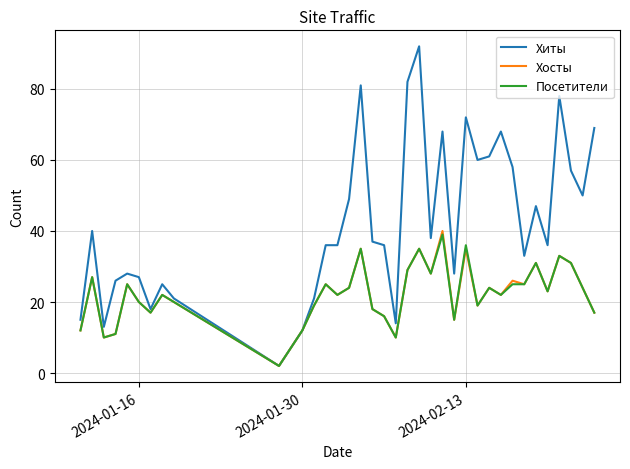

What is the maximum value shown in the chart?

92